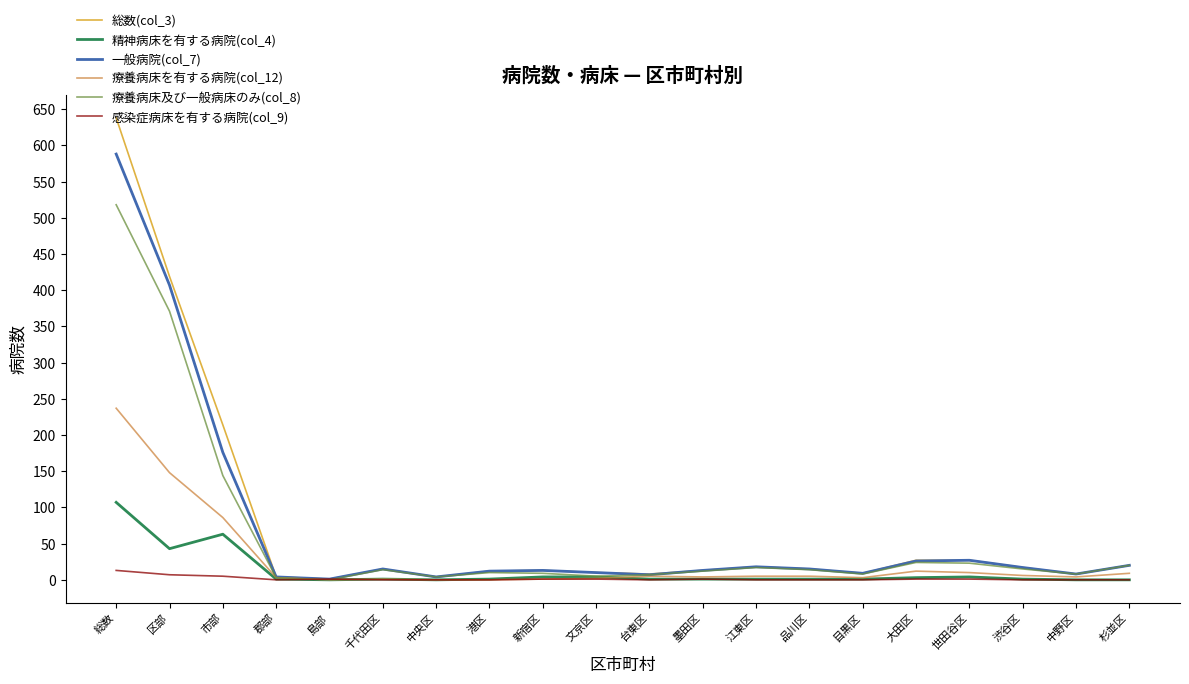

The value of 感染症病床を有する病院(col_9) at 杉並区 is 0. True or false?

True